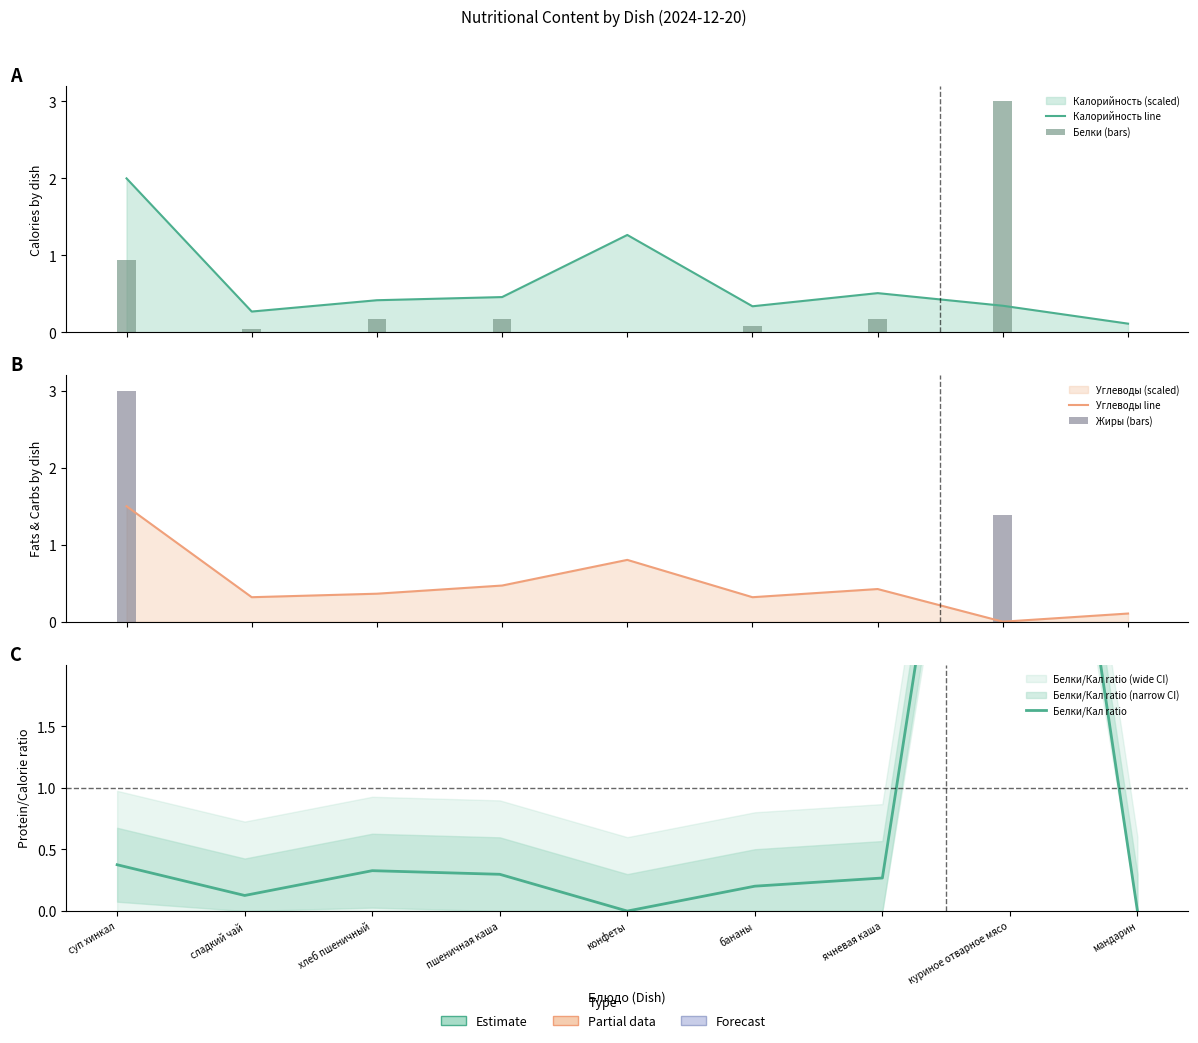

What is the sum of all Жиры (bars) values?

4.4